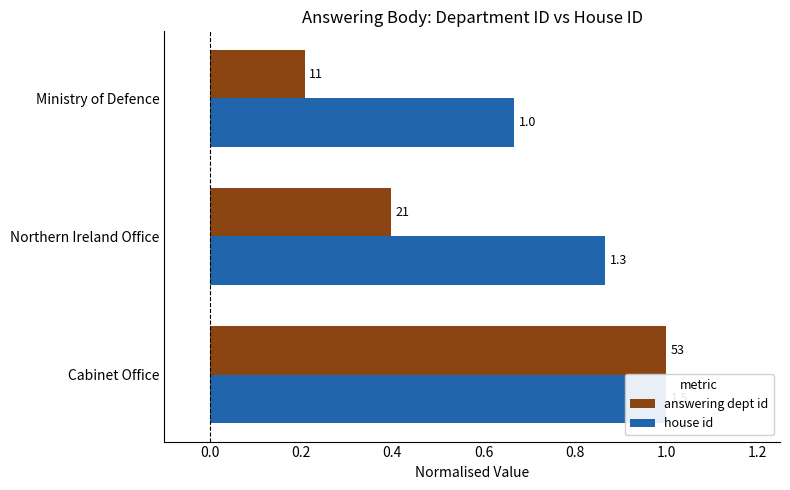

What is the lowest value of the answering dept id series?

0.2